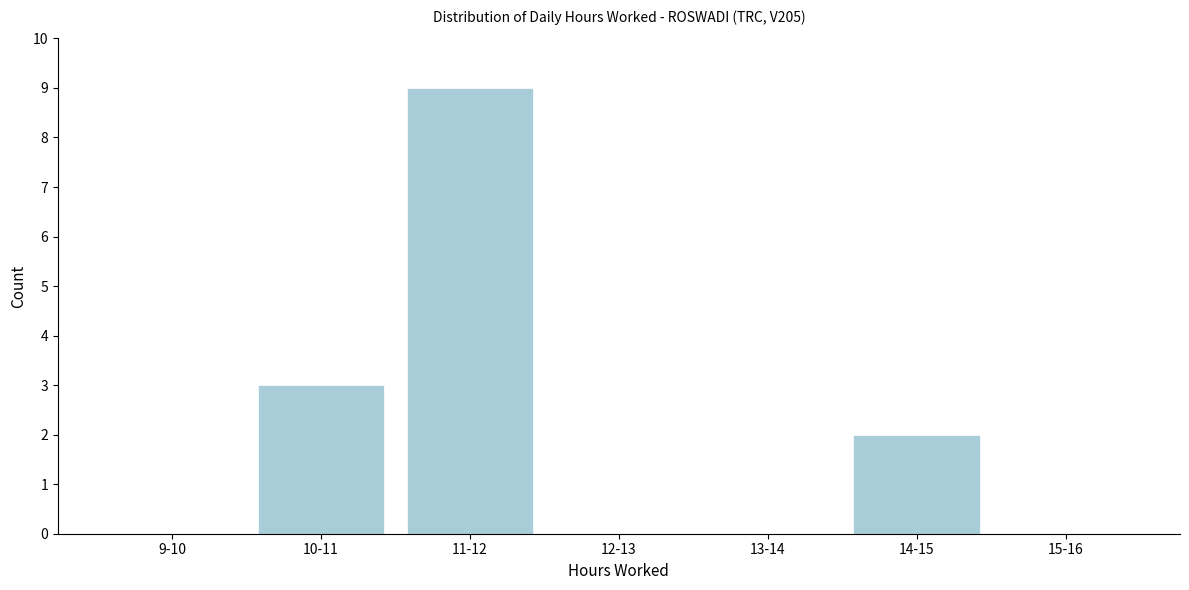

Reading left to right, transcribe all the data shown in this chart.

9-10=0	10-11=3	11-12=9	12-13=0	13-14=0	14-15=2	15-16=0